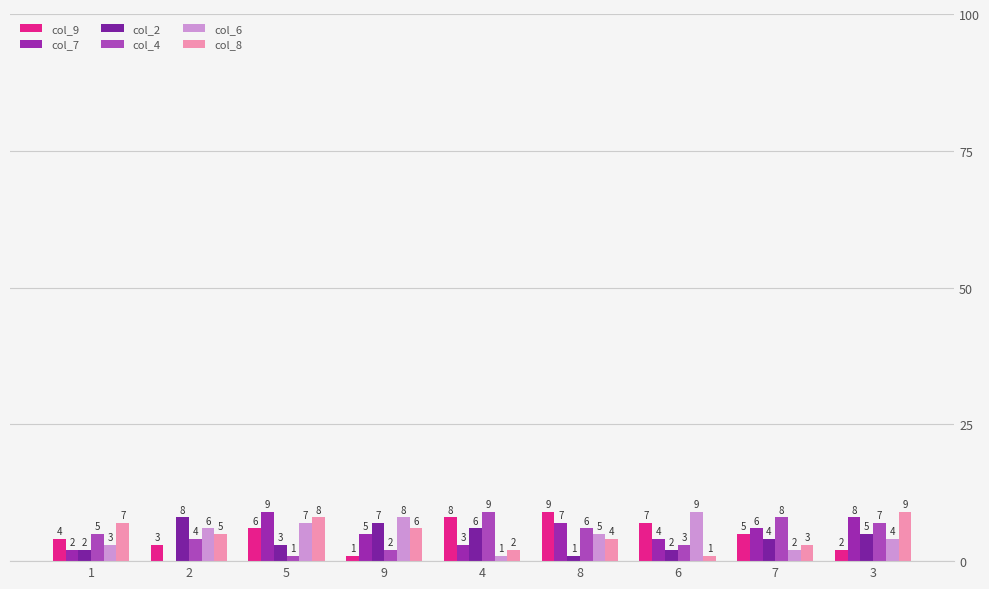

Reading left to right, extract all data points from this chart.

col_9: 1=4	2=3	5=6	9=1	4=8	8=9	6=7	7=5	3=2
col_7: 1=2	2=0	5=9	9=5	4=3	8=7	6=4	7=6	3=8
col_2: 1=2	2=8	5=3	9=7	4=6	8=1	6=2	7=4	3=5
col_4: 1=5	2=4	5=1	9=2	4=9	8=6	6=3	7=8	3=7
col_6: 1=3	2=6	5=7	9=8	4=1	8=5	6=9	7=2	3=4
col_8: 1=7	2=5	5=8	9=6	4=2	8=4	6=1	7=3	3=9